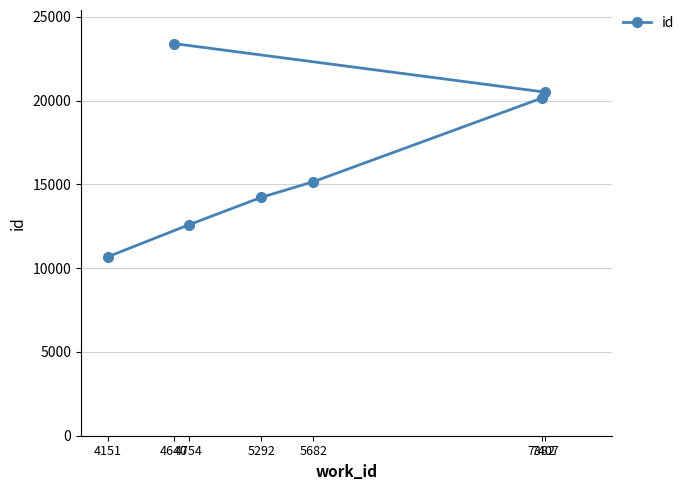

Between 4754 and 4151, which is larger?

4754